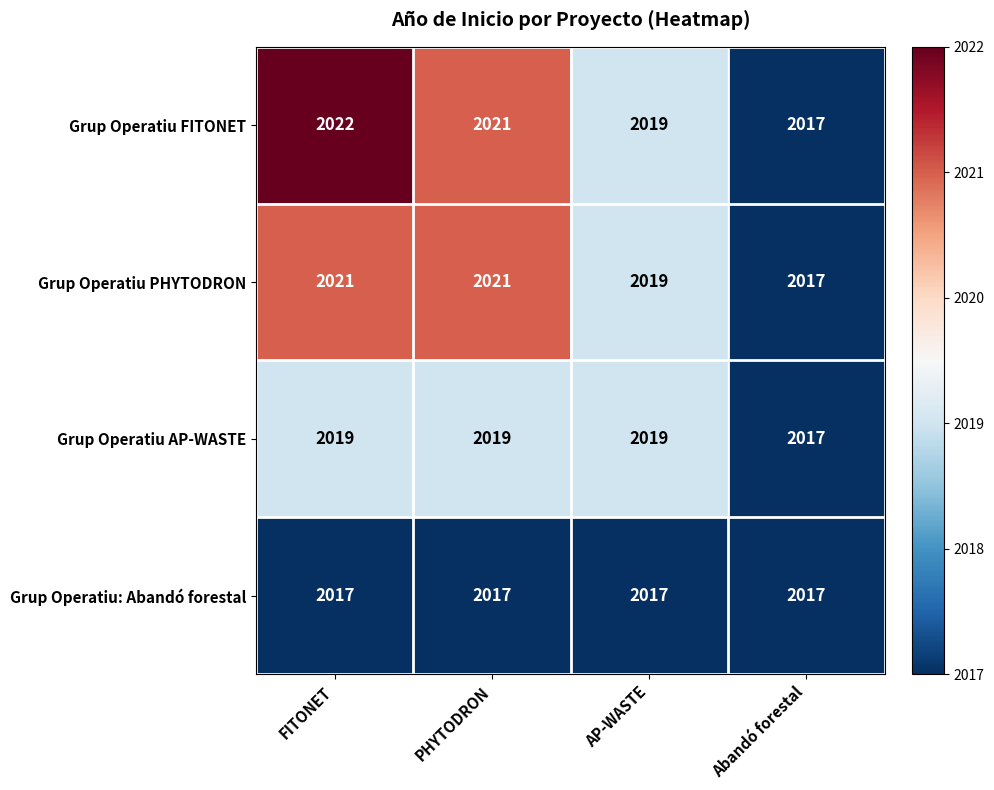

Rank the series at FITONET from lowest to highest value.

Grup Operatiu: Abandó forestal, Grup Operatiu AP-WASTE, Grup Operatiu PHYTODRON, Grup Operatiu FITONET